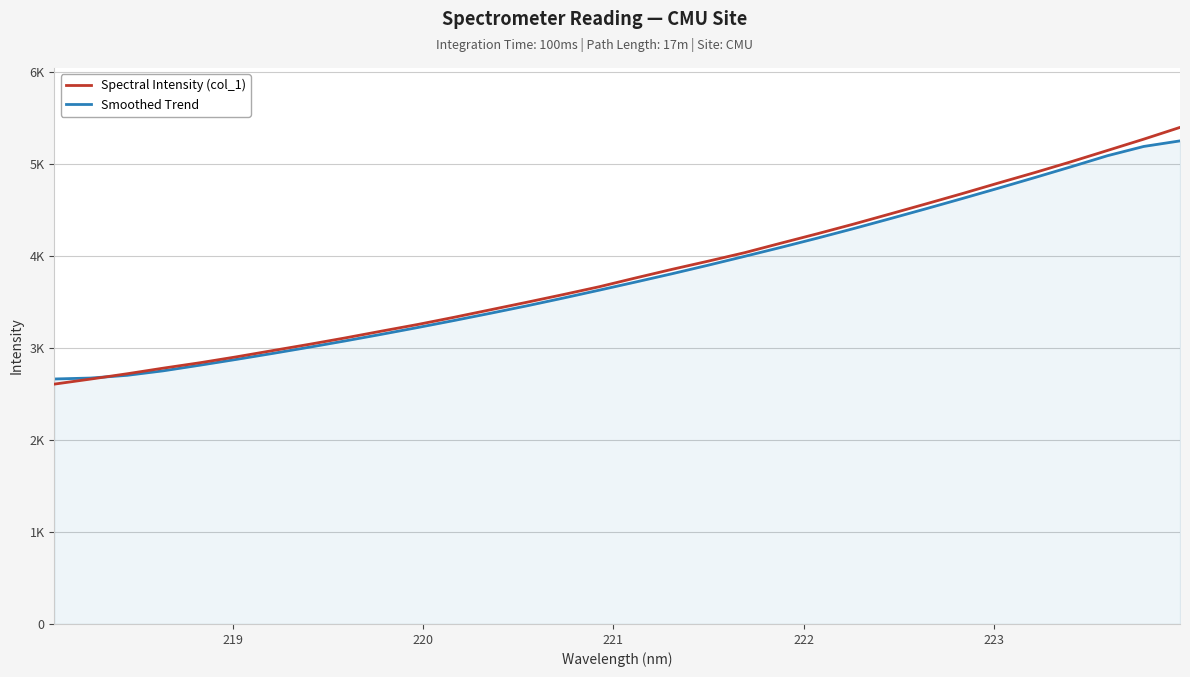

Does the chart have visible grid lines?

Yes